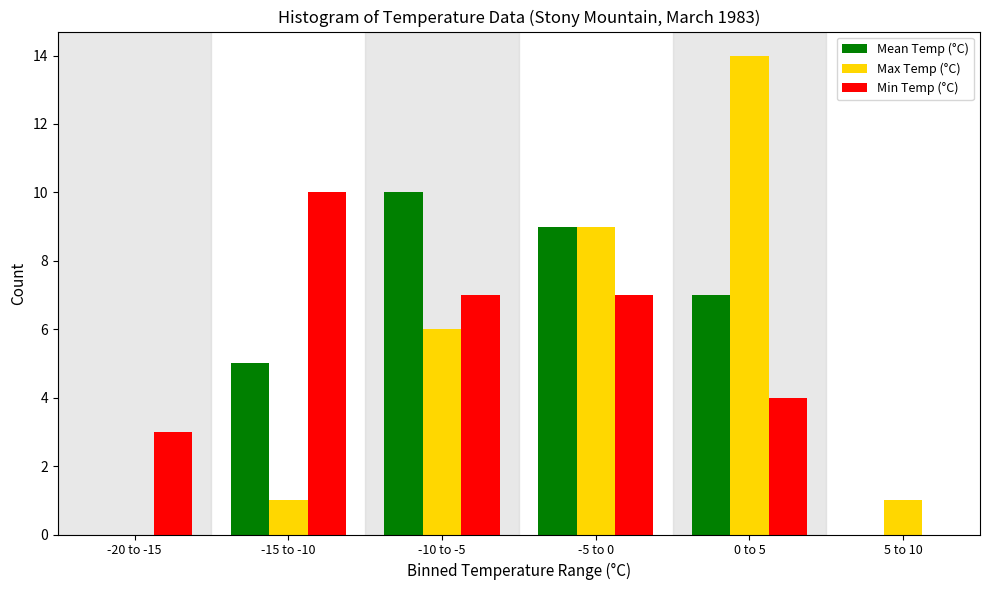

Reading left to right, transcribe all the data shown in this chart.

Mean Temp (°C): -20 to -15=0	-15 to -10=5	-10 to -5=10	-5 to 0=9	0 to 5=7	5 to 10=0
Max Temp (°C): -20 to -15=0	-15 to -10=1	-10 to -5=6	-5 to 0=9	0 to 5=14	5 to 10=1
Min Temp (°C): -20 to -15=3	-15 to -10=10	-10 to -5=7	-5 to 0=7	0 to 5=4	5 to 10=0